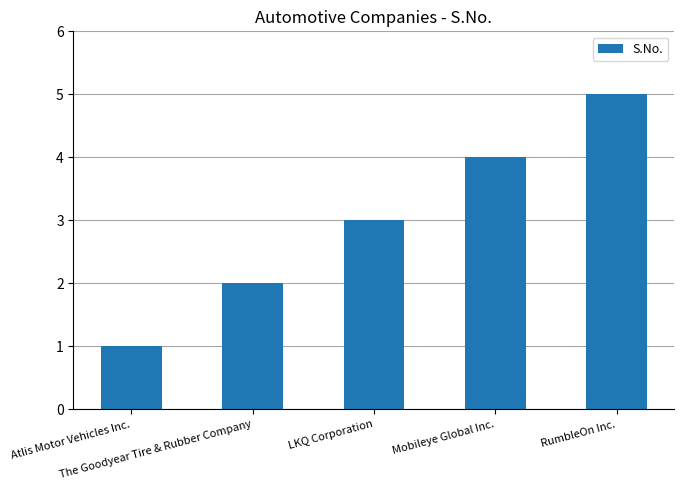

Are the bars horizontal?

No